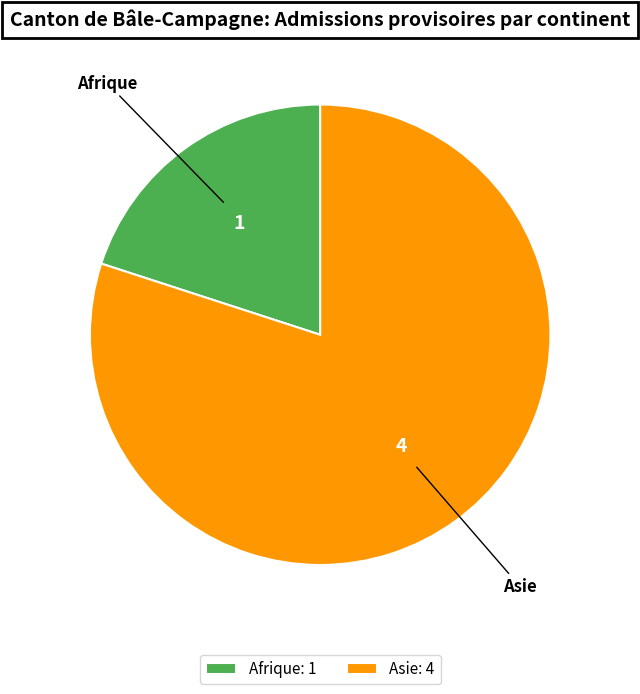

What is the majority slice?

Asie